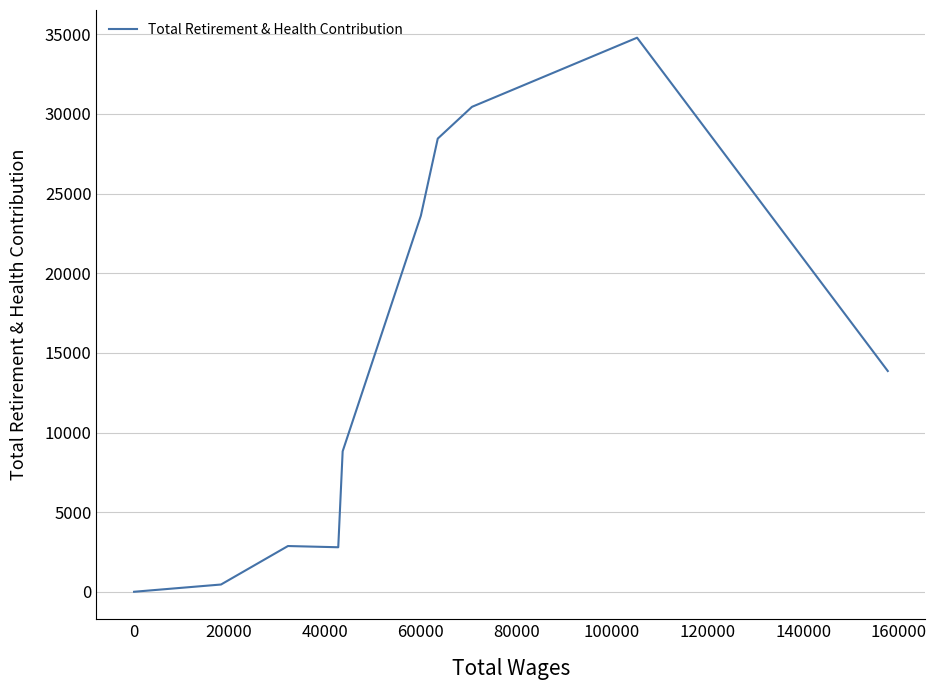

What is the difference between the maximum and second lowest values?

34775